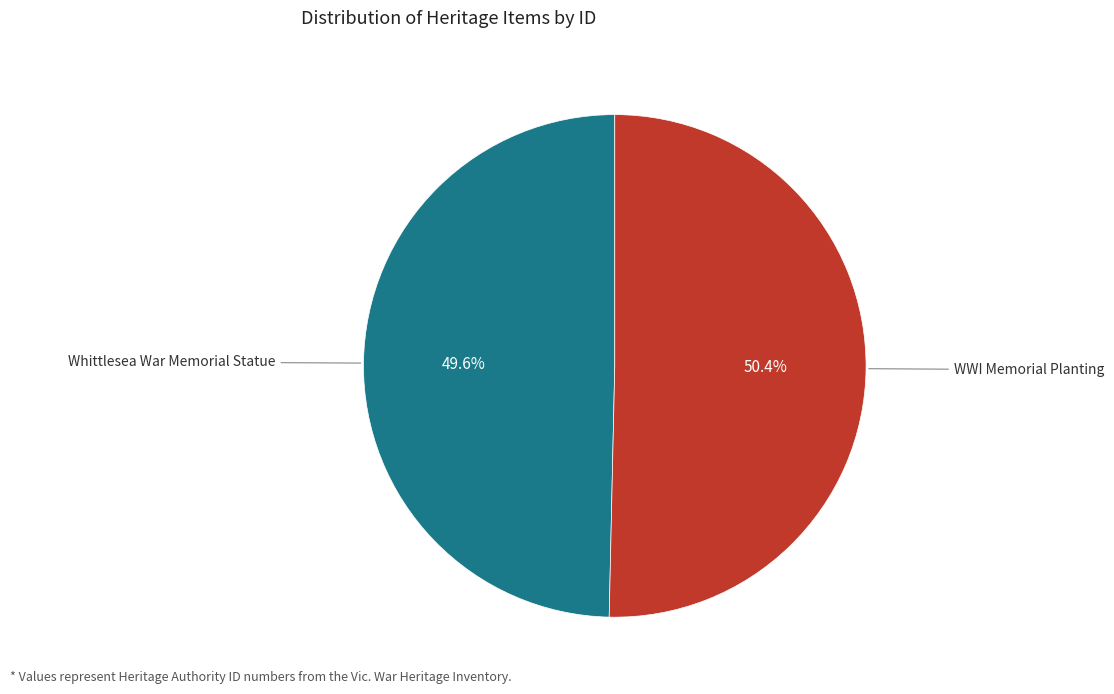

Does any single category account for the majority?

Yes